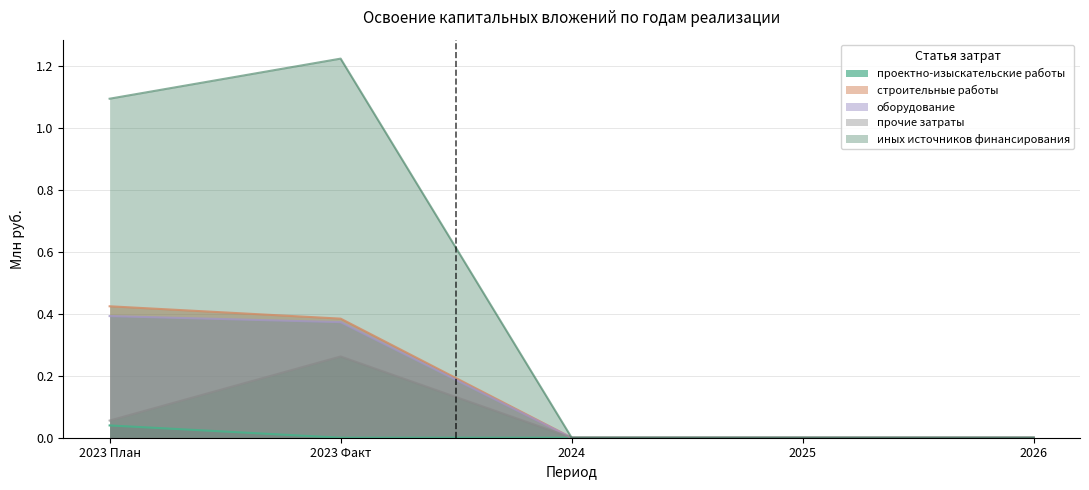

The value of строительные работы at 2026 is 0.0. True or false?

True